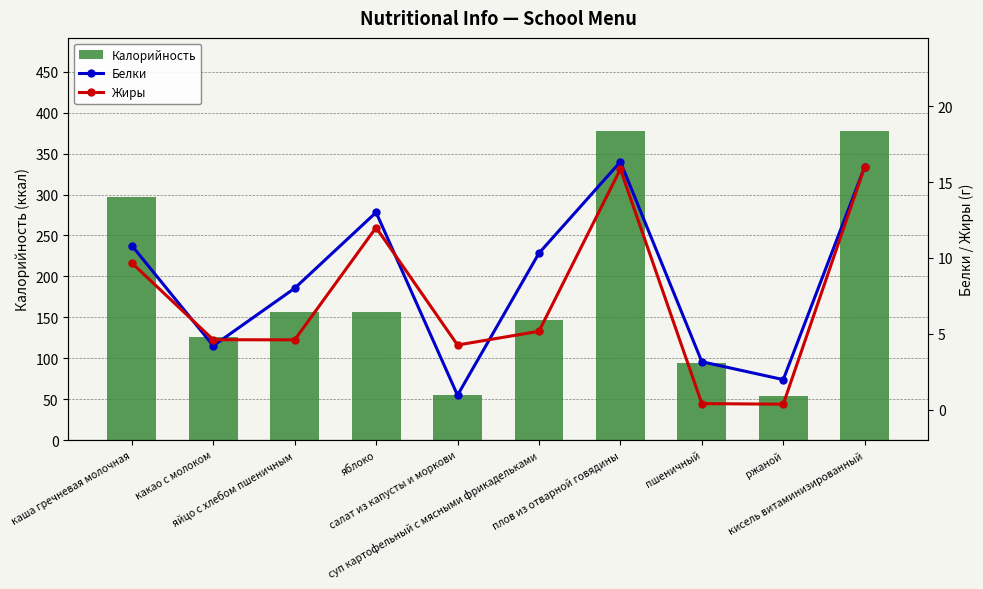

Reading left to right, transcribe all the data shown in this chart.

Калорийность: каша гречневая молочная=297.2	какао с молоком=125.6	яйцо с хлебом пшеничным=157.0	яблоко=157.0	салат из капусты и моркови=54.6	суп картофельный с мясными фрикадельками=146.3	плов из отварной говядины=377.9	пшеничный=94.0	ржаной=54.3	кисель витаминизированный=378.0
Белки: каша гречневая молочная=10.8	какао с молоком=4.2	яйцо с хлебом пшеничным=8.0	яблоко=13.0	салат из капусты и моркови=1.0	суп картофельный с мясными фрикадельками=10.3	плов из отварной говядины=16.3	пшеничный=3.2	ржаной=2.0	кисель витаминизированный=16.0
Жиры: каша гречневая молочная=9.7	какао с молоком=4.6	яйцо с хлебом пшеничным=4.6	яблоко=12.0	салат из капусты и моркови=4.3	суп картофельный с мясными фрикадельками=5.2	плов из отварной говядины=15.8	пшеничный=0.4	ржаной=0.4	кисель витаминизированный=16.0